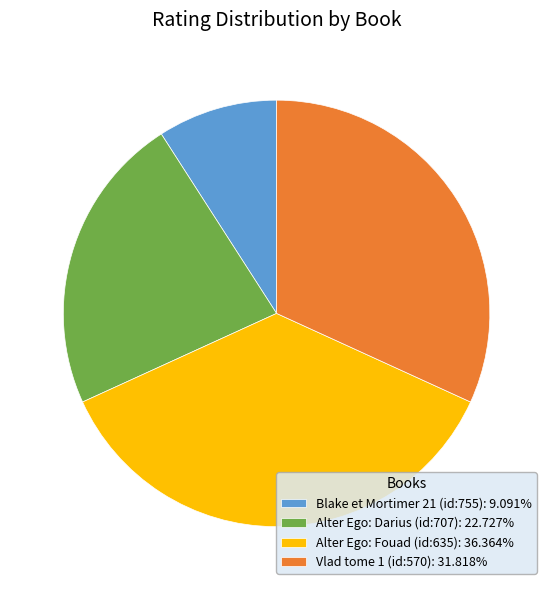

The Alter Ego: Darius (id:707) slice represents 34% of the pie. True or false?

False